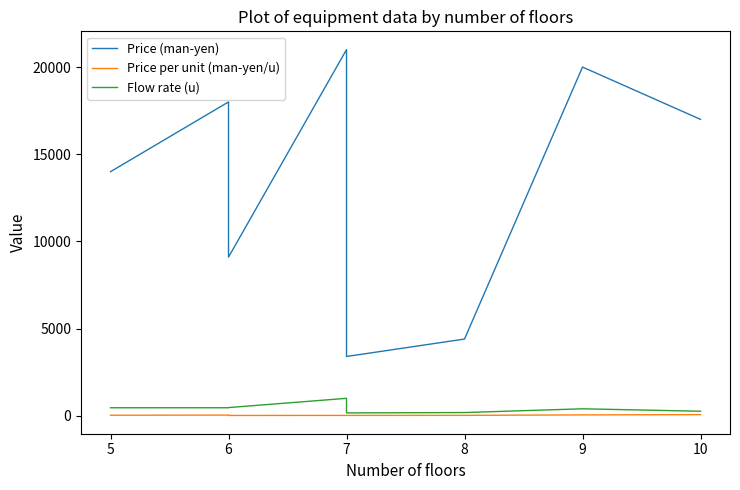

What is the difference between the maximum and second lowest values in the Price per unit (man-yen/u) series?

44.8